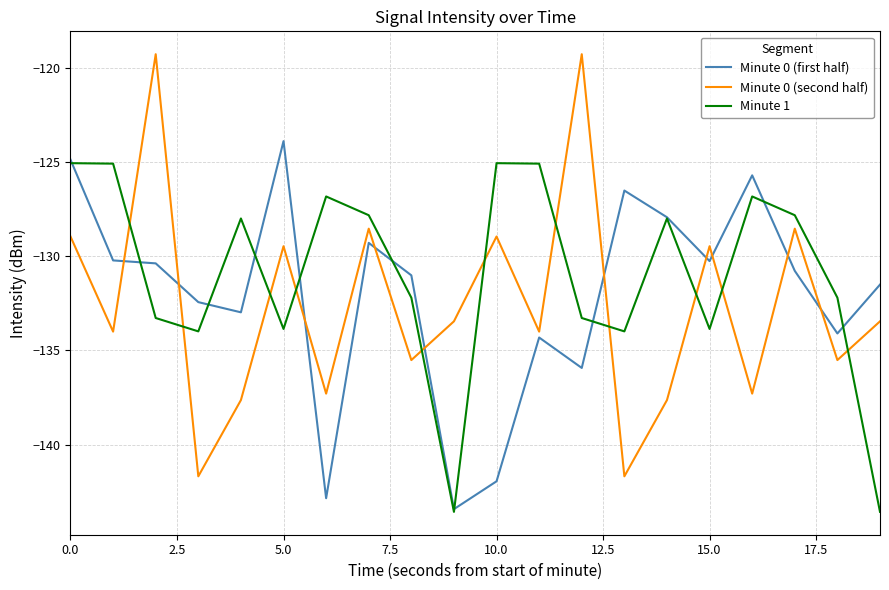

True or false: Minute 0 (second half) has more than 2 points higher than both neighbors.

True